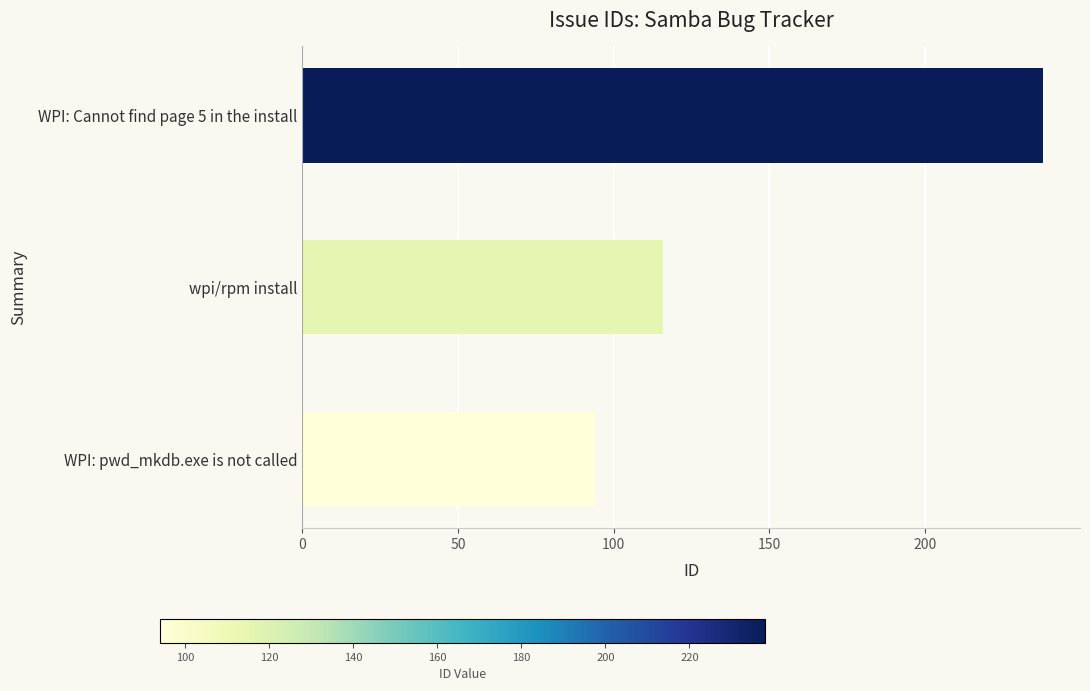

Approximately how many times larger is the value at WPI: Cannot find page 5 in the install compared to WPI: pwd_mkdb.exe is not called?

2.5